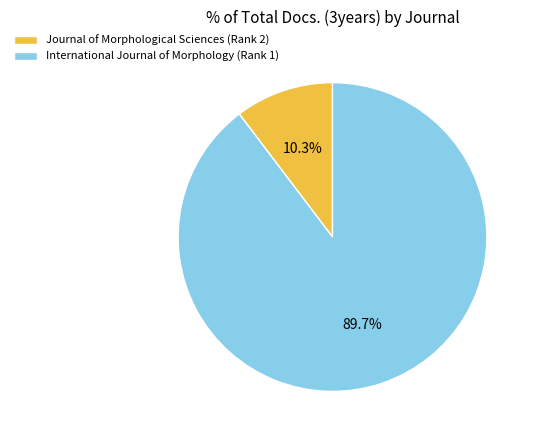

True or false: Journal of Morphological Sciences (Rank 2) accounts for 10% of the total.

True